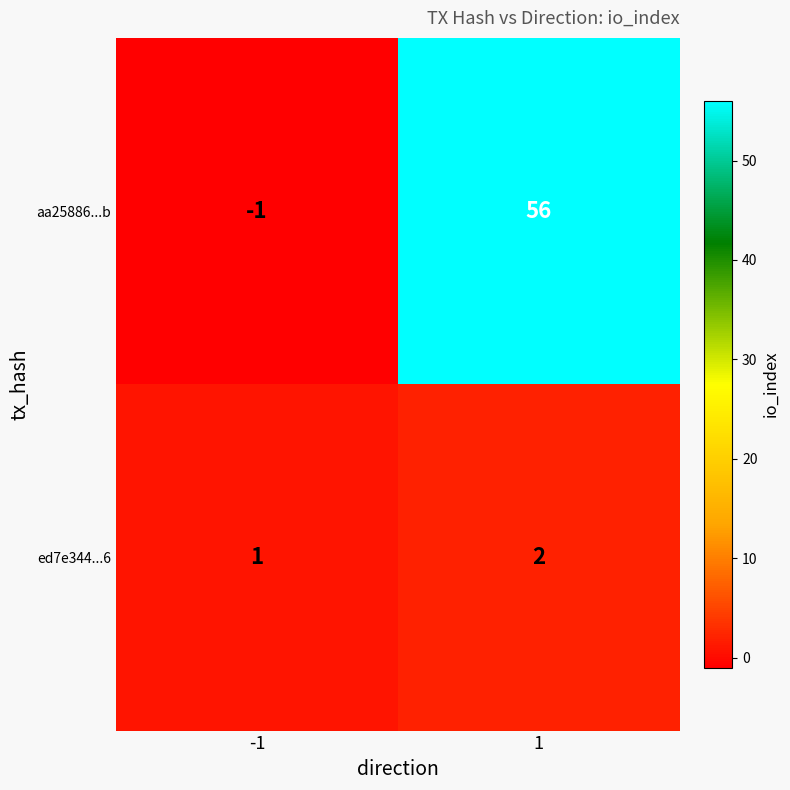

Rank the series at -1 from lowest to highest value.

aa25886...b, ed7e344...6